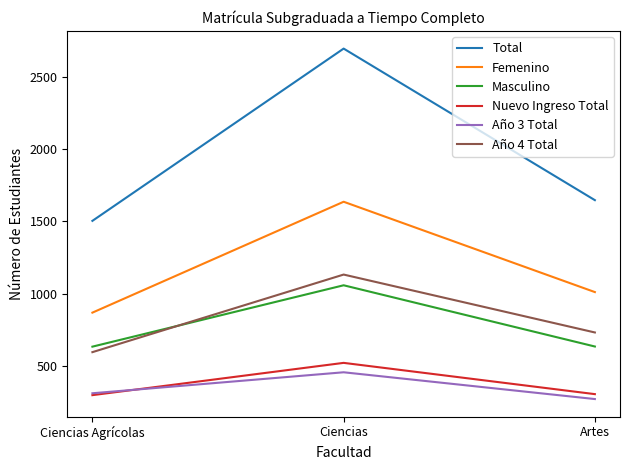

The Femenino series shows 1052 at Ciencias. True or false?

False